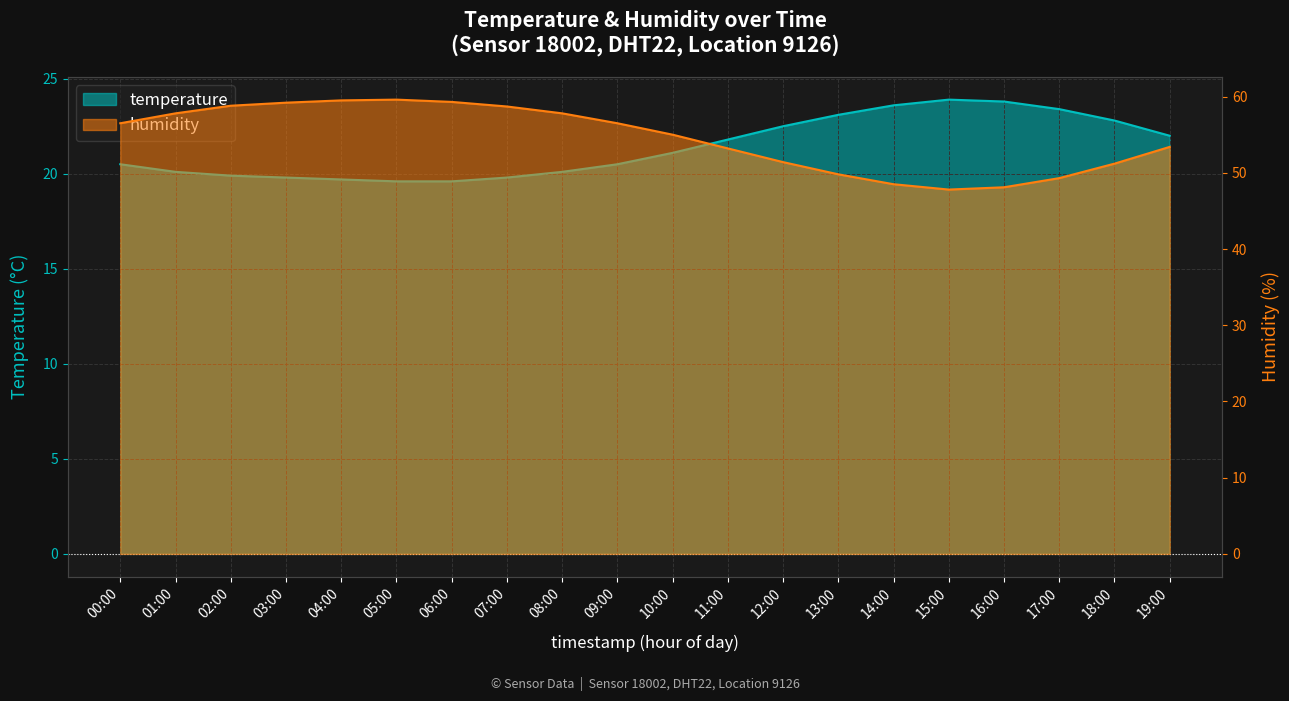

What is the label of the 4th point from the left?

03:00